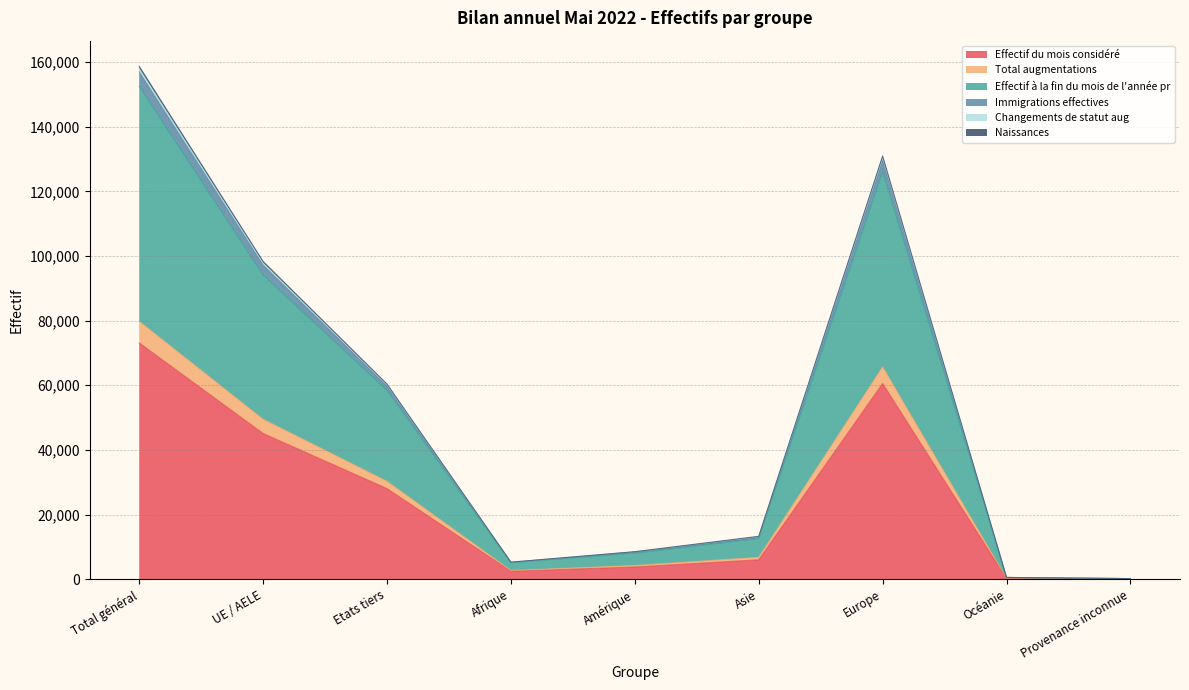

How many data points in Effectif à la fin du mois de l'année pr are above 12581?

4